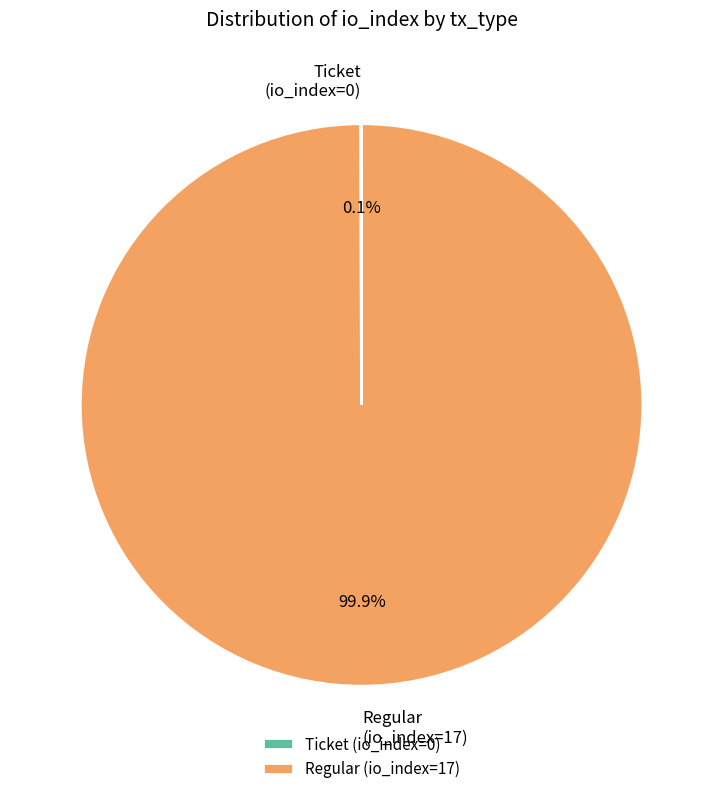

Is Regular (io_index=17) the majority of the pie?

Yes